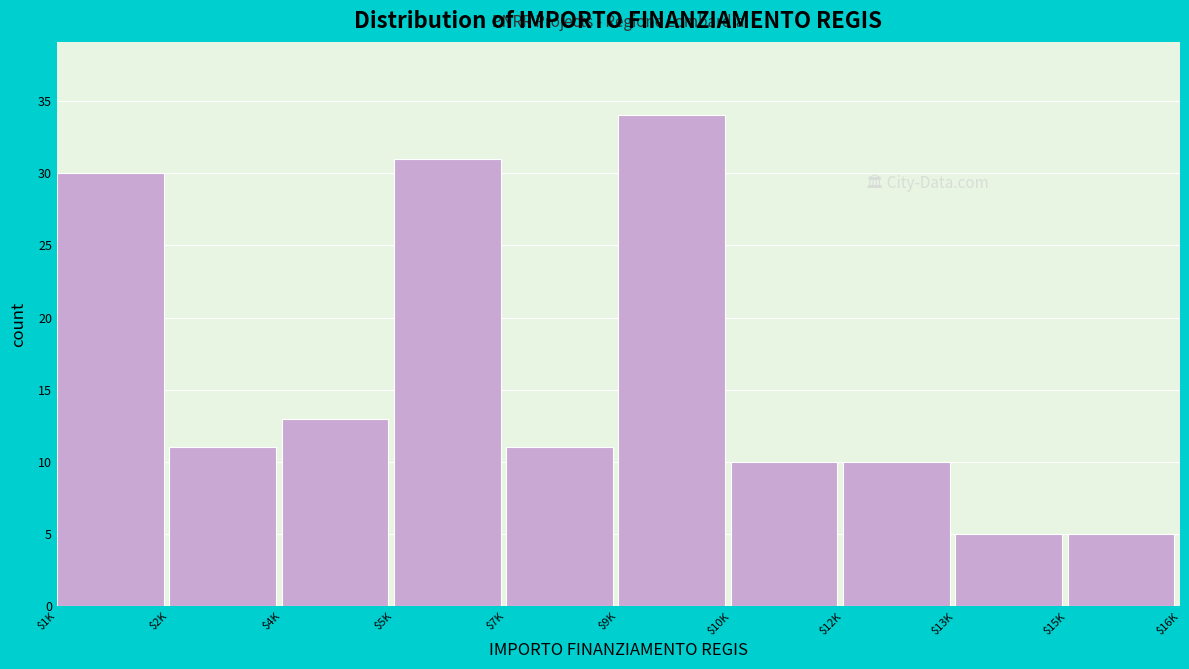

Reading right to left, transcribe all the data shown in this chart.

5	5	10	10	34	11	31	13	11	30